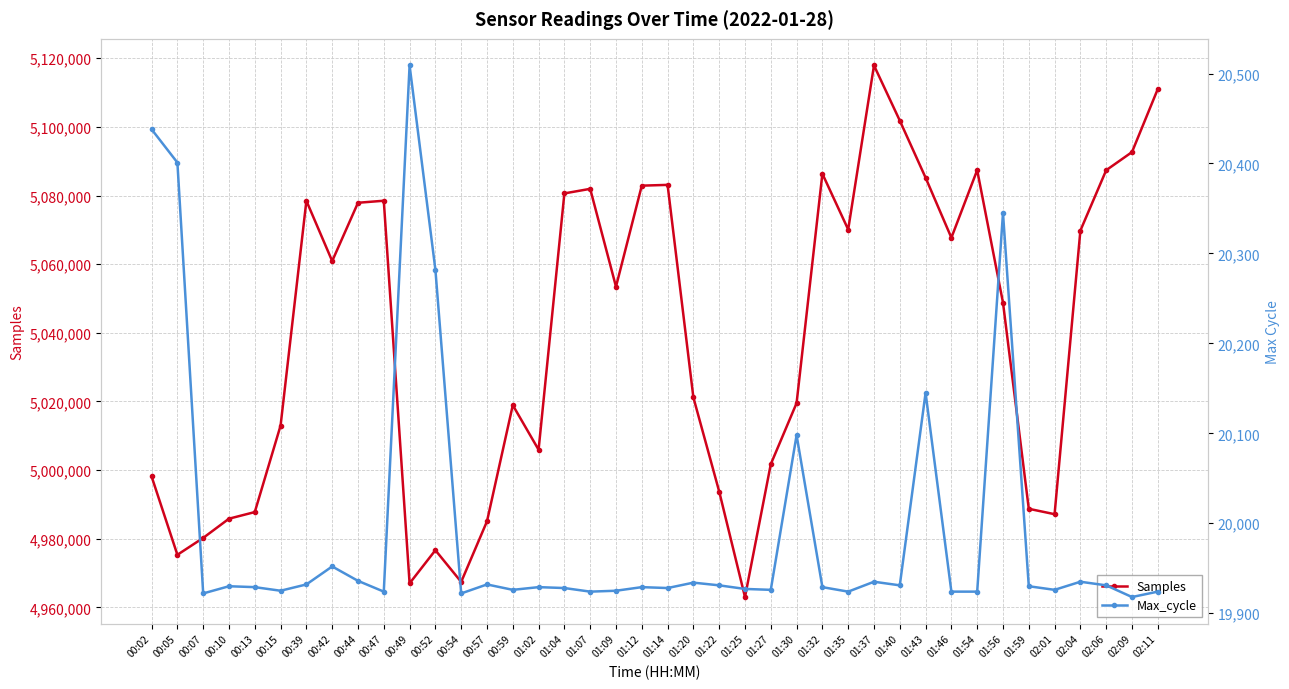

What is the average value of the Max_cycle series?

19996